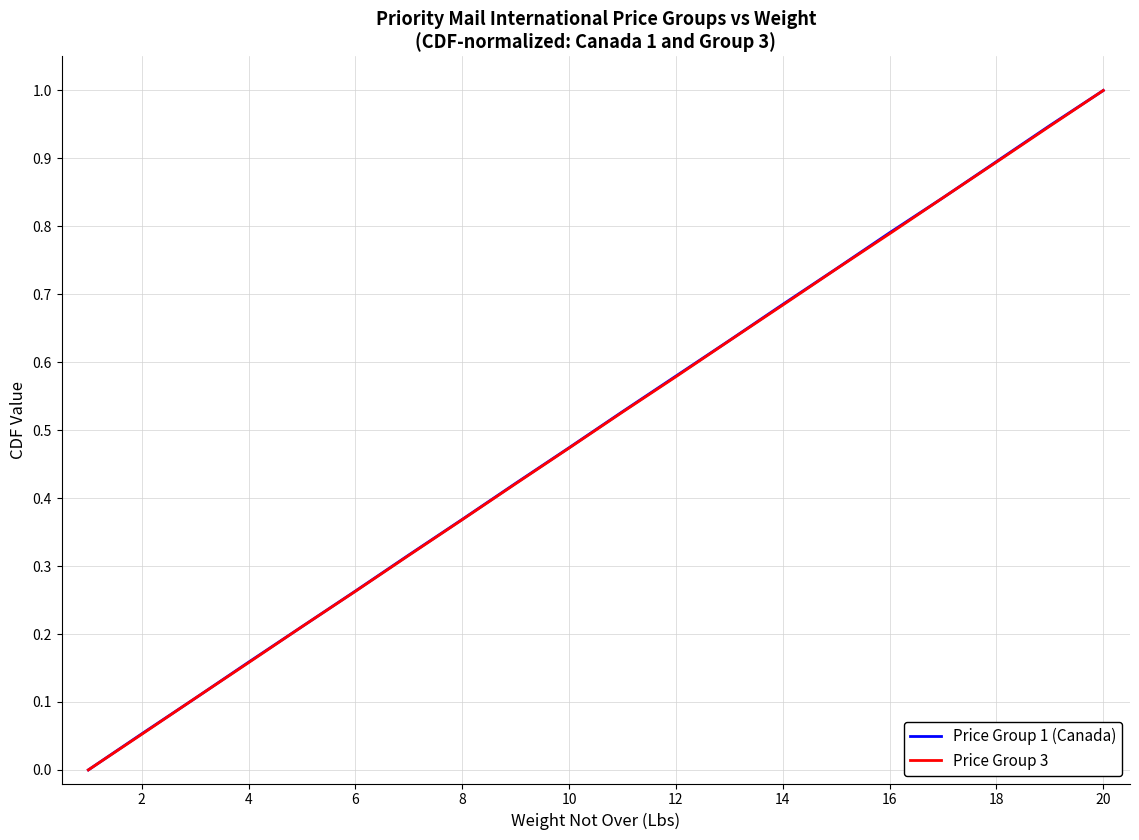

What is the greatest value displayed?

1.0